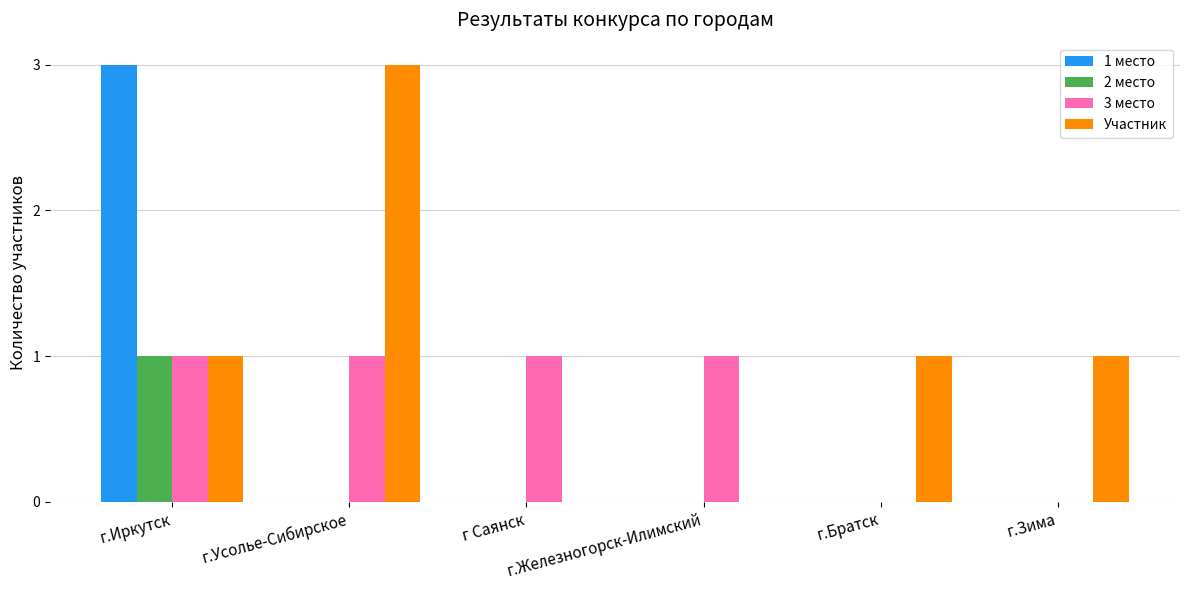

Which series has the largest total across all categories?

Участник